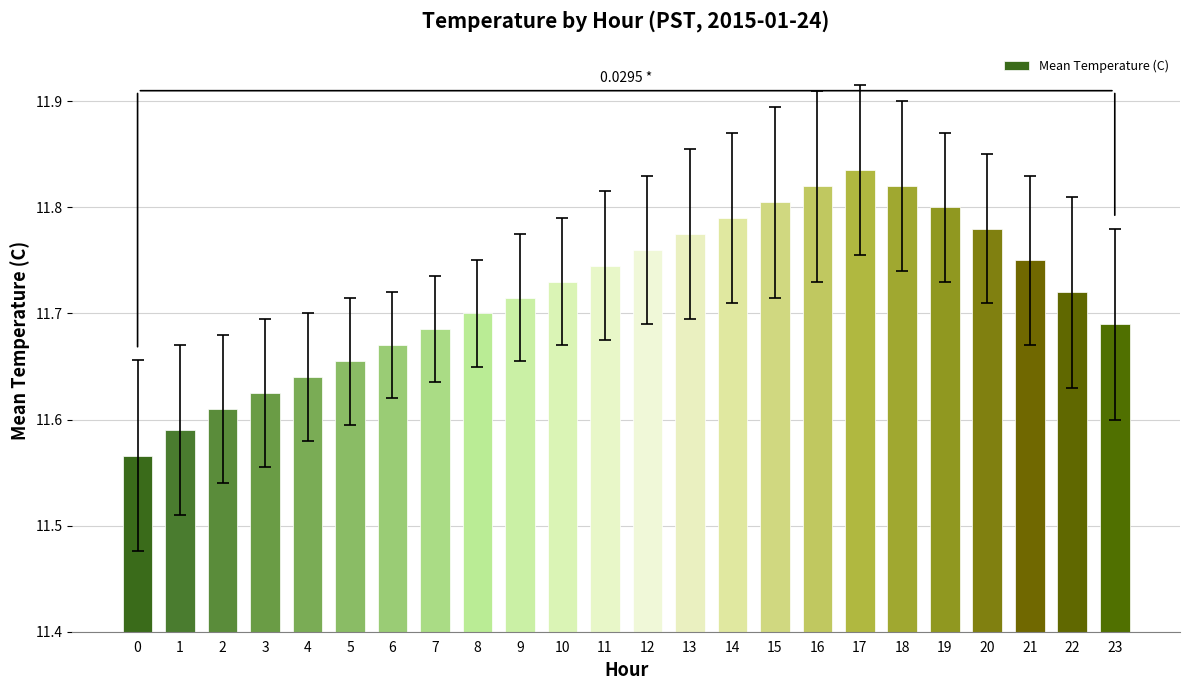

Which has a higher value, 16 or 15?

16